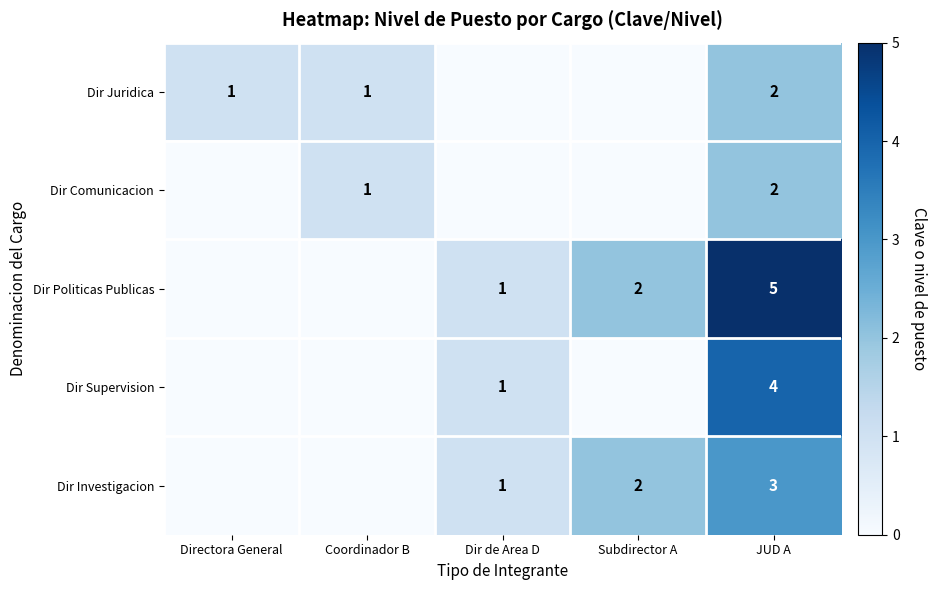

What is the difference between the Dir Politicas Publicas values at Subdirector A and JUD A?

3